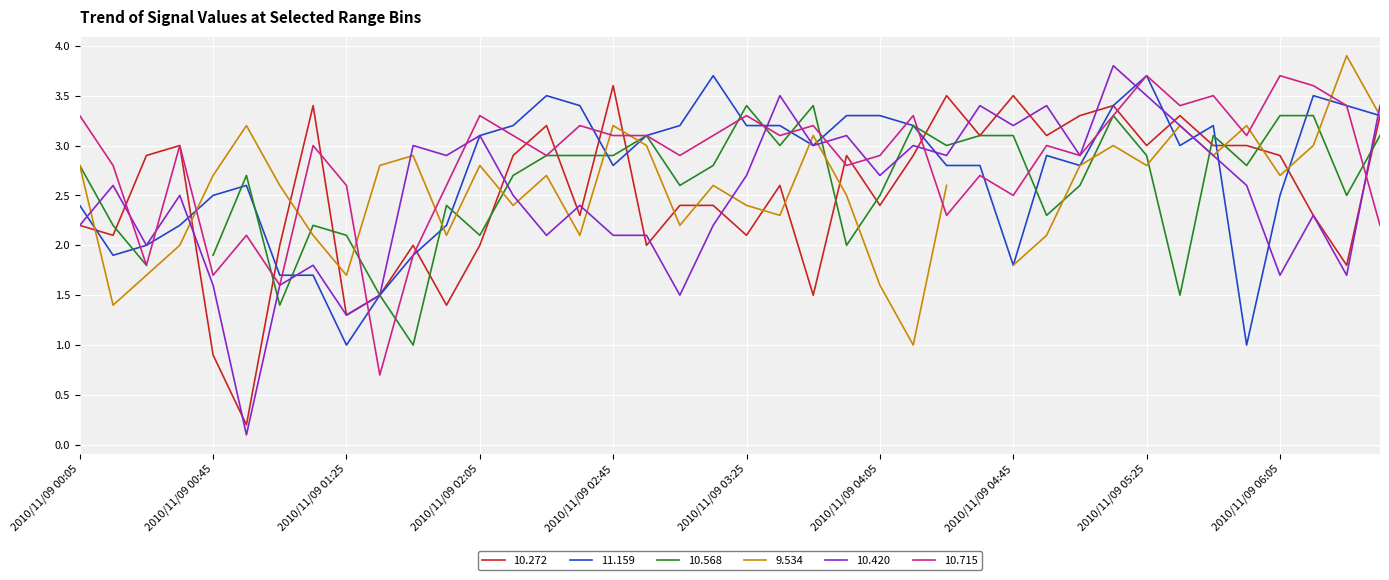

What is the label of the 6th point from the left?

2010/11/09 00:55